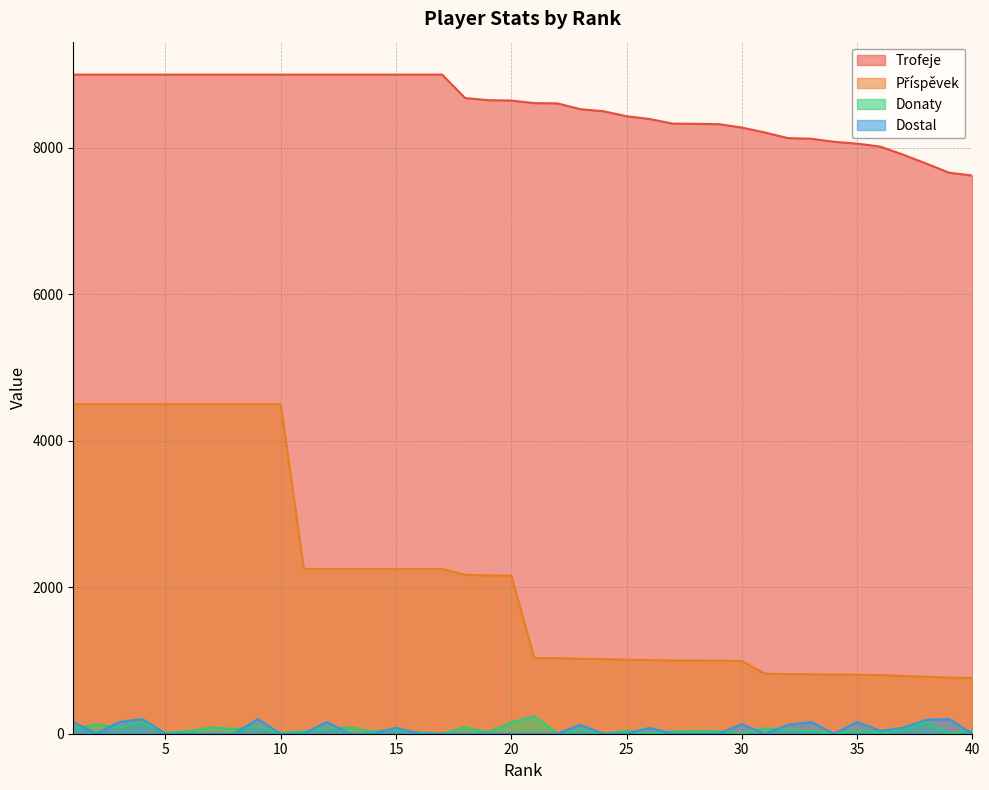

At which label does Trofeje reach its peak?

1